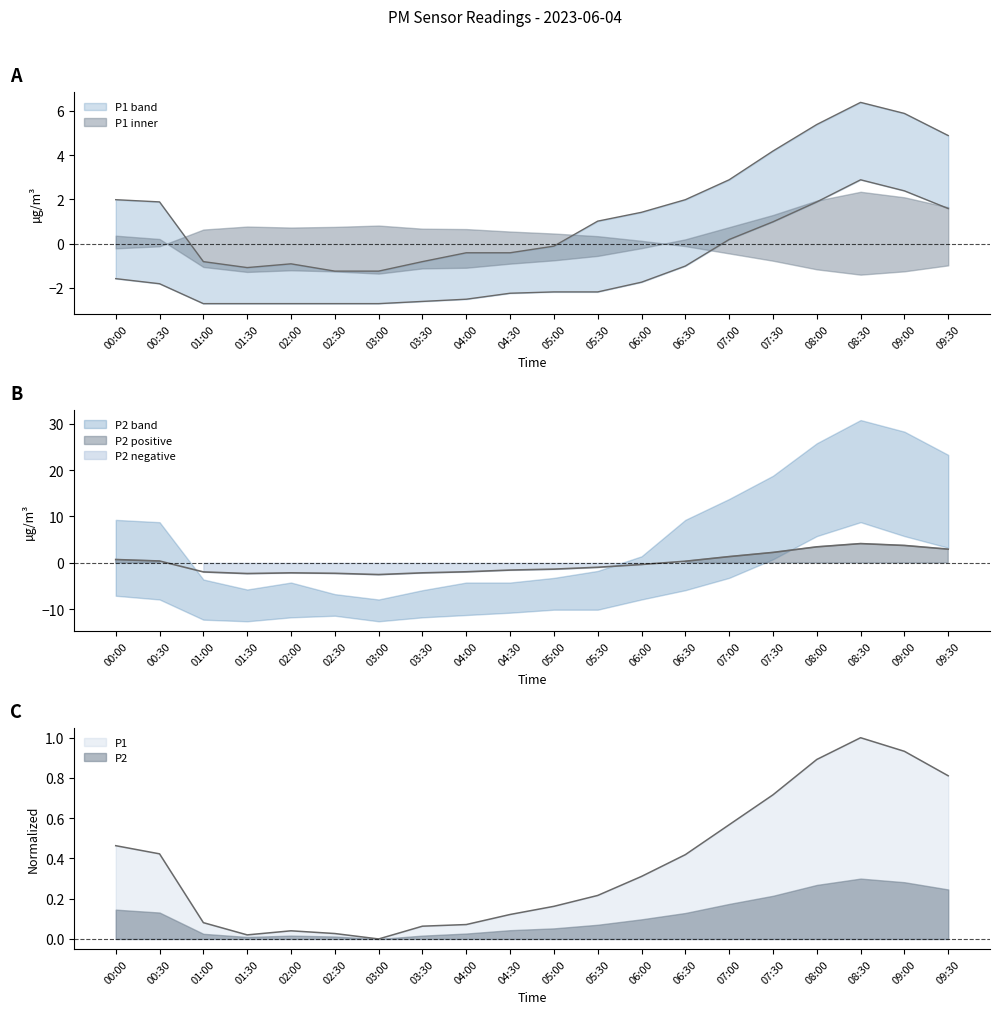

Which has a higher value, 00:30 or 06:00?

00:30